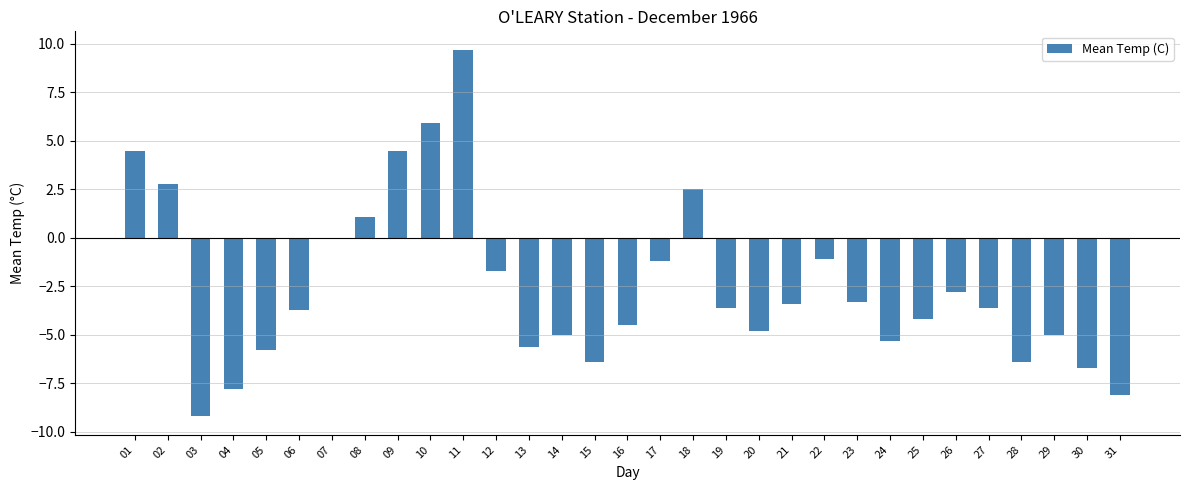

What is the sum of all values?

-78.2